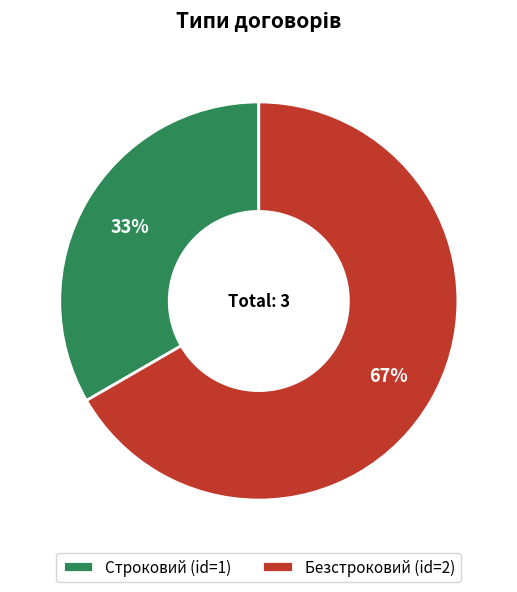

What percentage is the Безстроковий slice, to the nearest percent?

67%